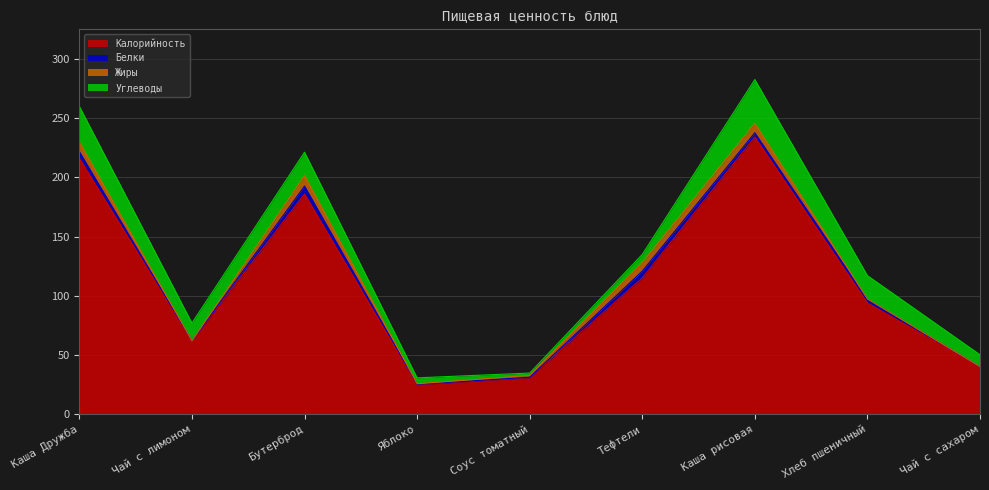

Reading left to right, list all the values displayed in this chart.

Калорийность: 216.0	62.0	186.0	25.0	31.0	115.0	234.0	94.0	40.0
Белки: 5.6	0.0	6.5	0.4	0.3	5.8	3.5	3.0	0.2
Жиры: 8.0	0.0	8.9	0.4	1.6	7.2	7.9	0.3	0.1
Углеводы: 30.2	15.0	19.7	5.0	2.0	6.8	37.0	19.7	10.0